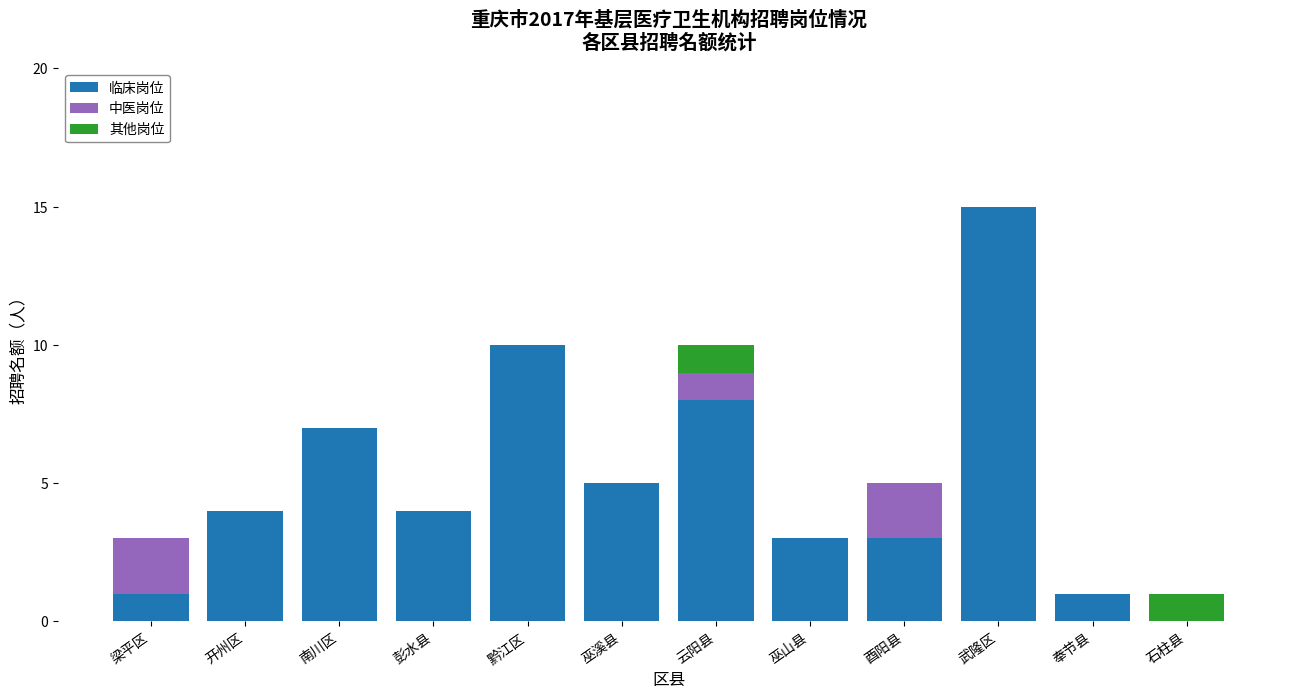

What is the total value across all series at 云阳县?

10